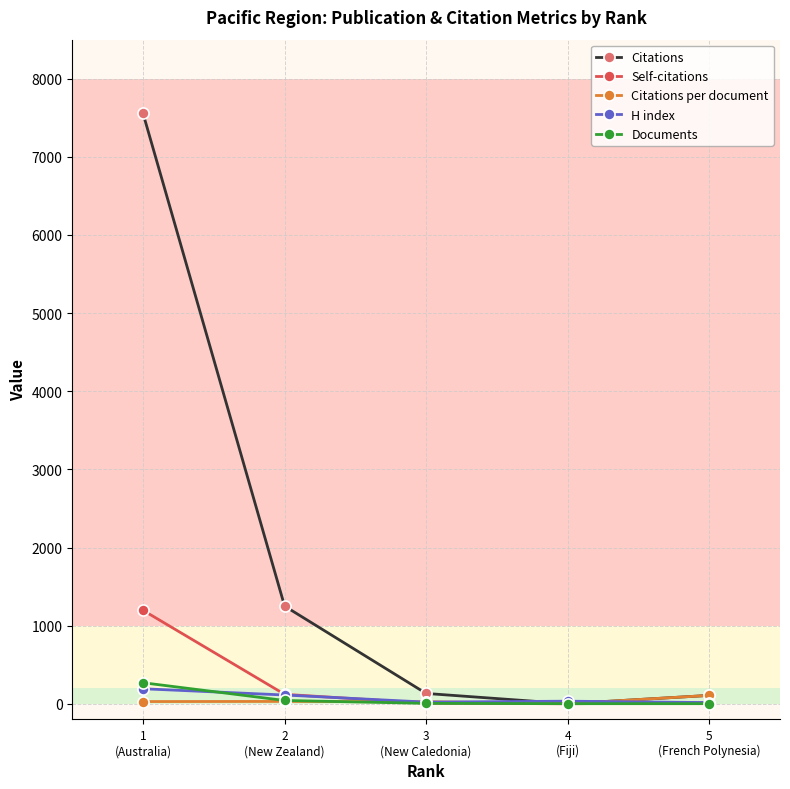

What is the minimum value for Citations?

1.0